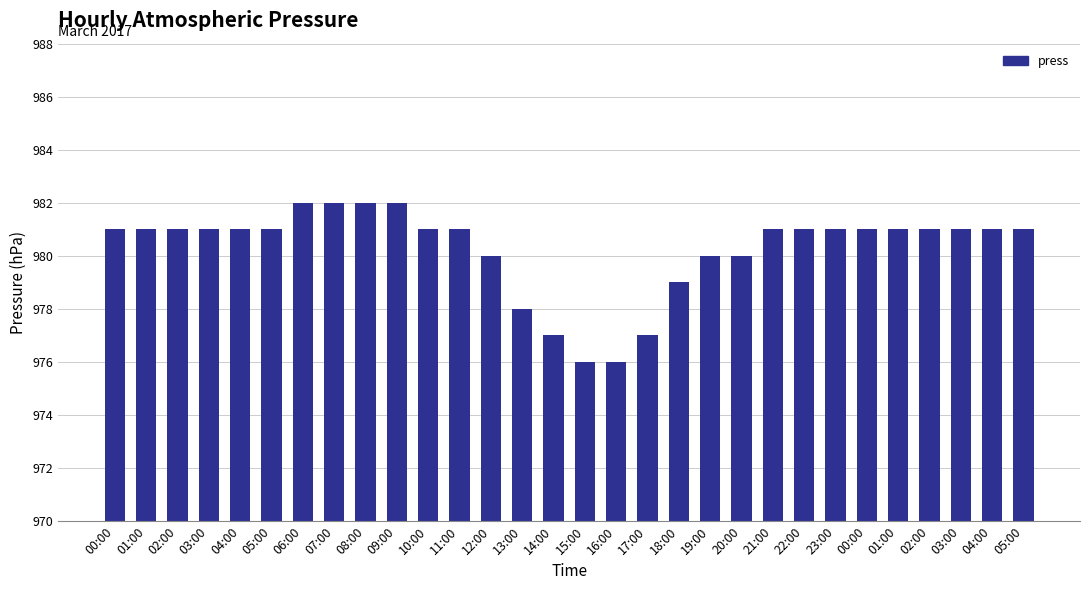

Count the number of data series in this chart.

1